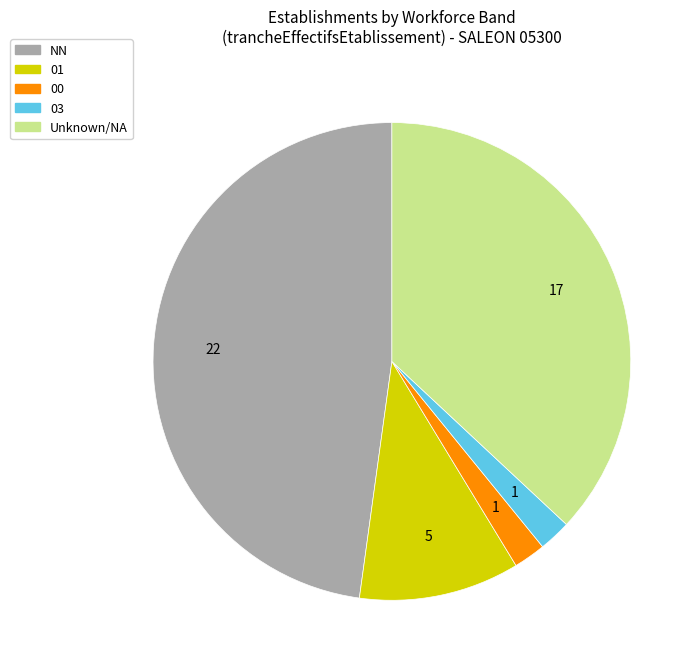

Does any single category account for the majority?

No